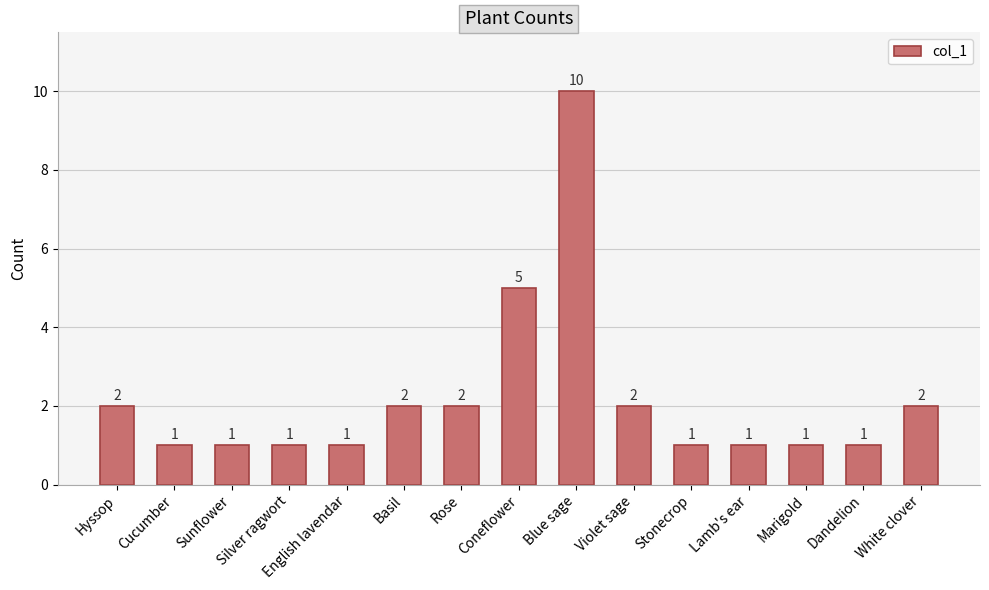

What is the difference between the second highest and minimum values?

4